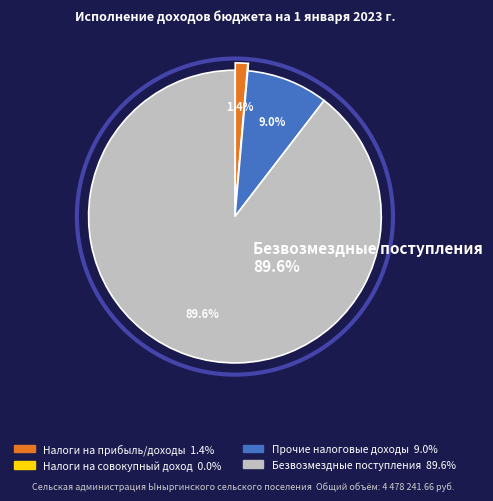

Is there a majority slice in this chart?

Yes